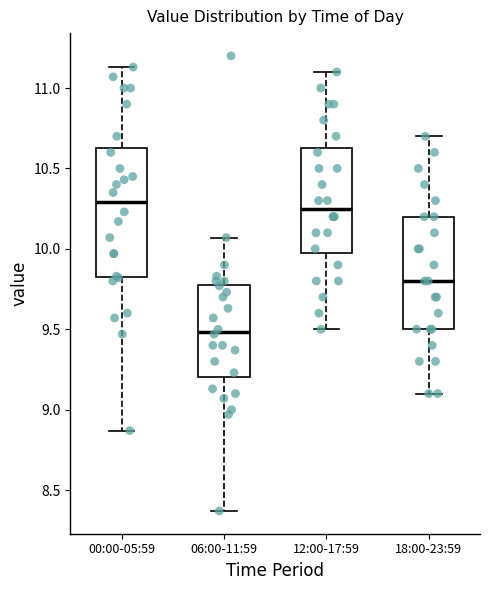

Where is the upper edge of the box for 12:00-17:59 on the y-axis? The values are not printed on the chart, so give them approximately, as read against the axis.

10.65